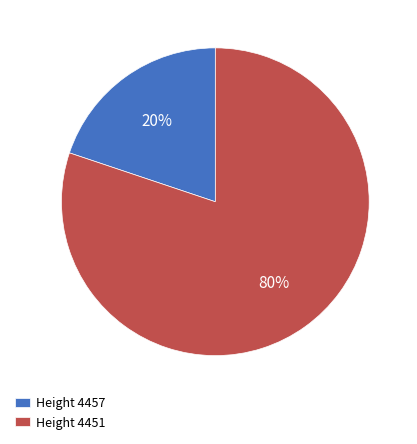

Rank the categories by value from lowest to highest.

Height 4457, Height 4451